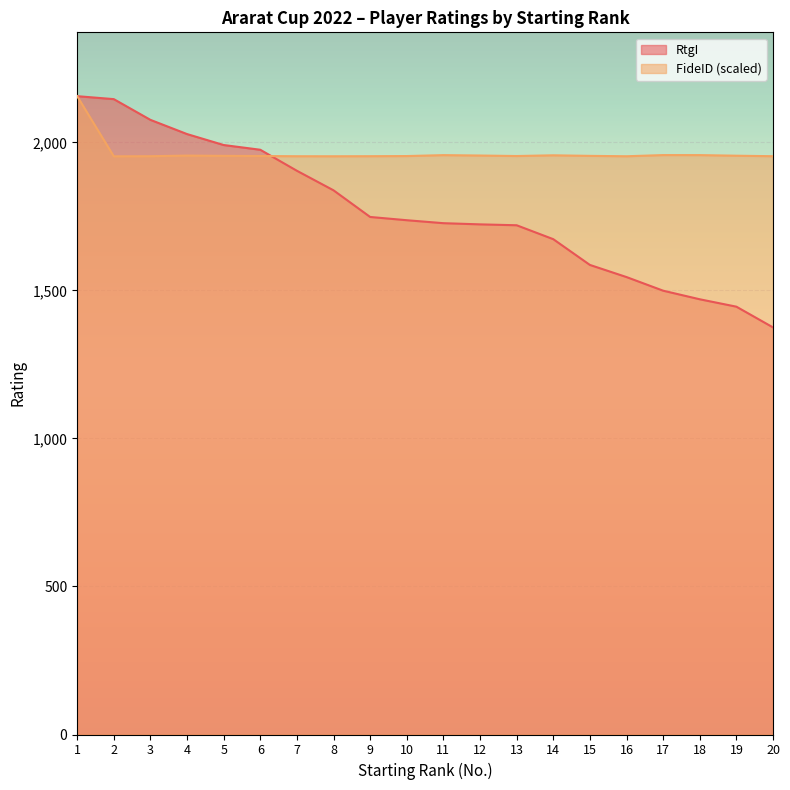

After their last crossing, which series has the higher values: RtgI or FideID?

FideID